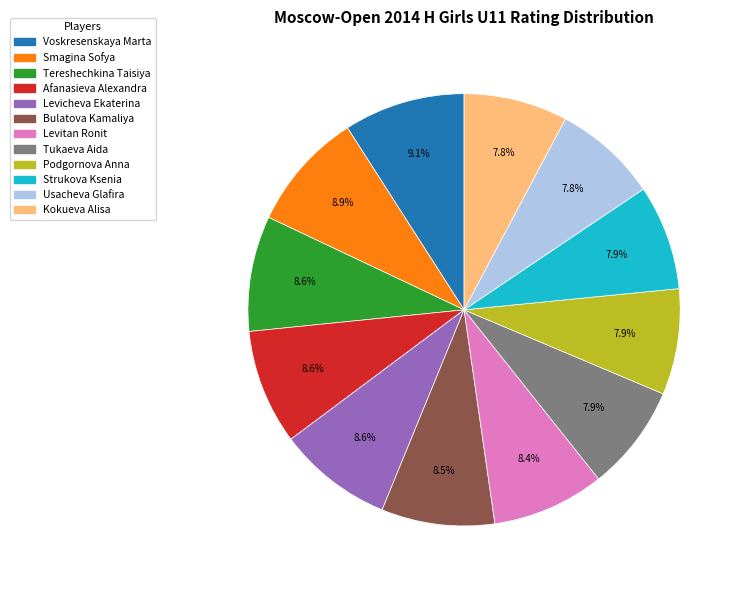

Approximately how many times larger is the value at Smagina Sofya compared to Levitan Ronit?

1.1